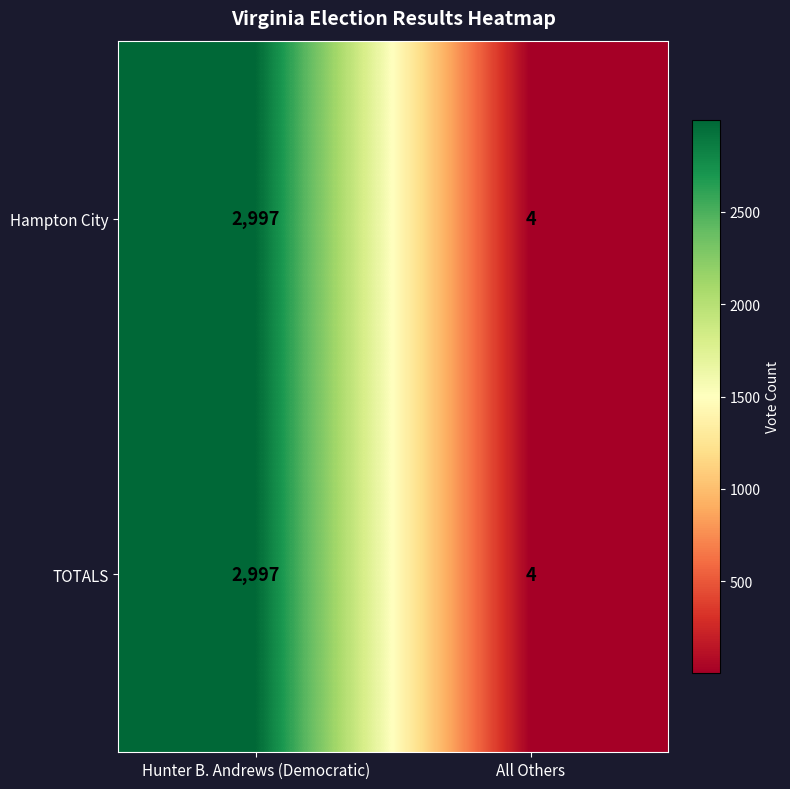

Which category has the lowest value in the Hampton City series?

All Others